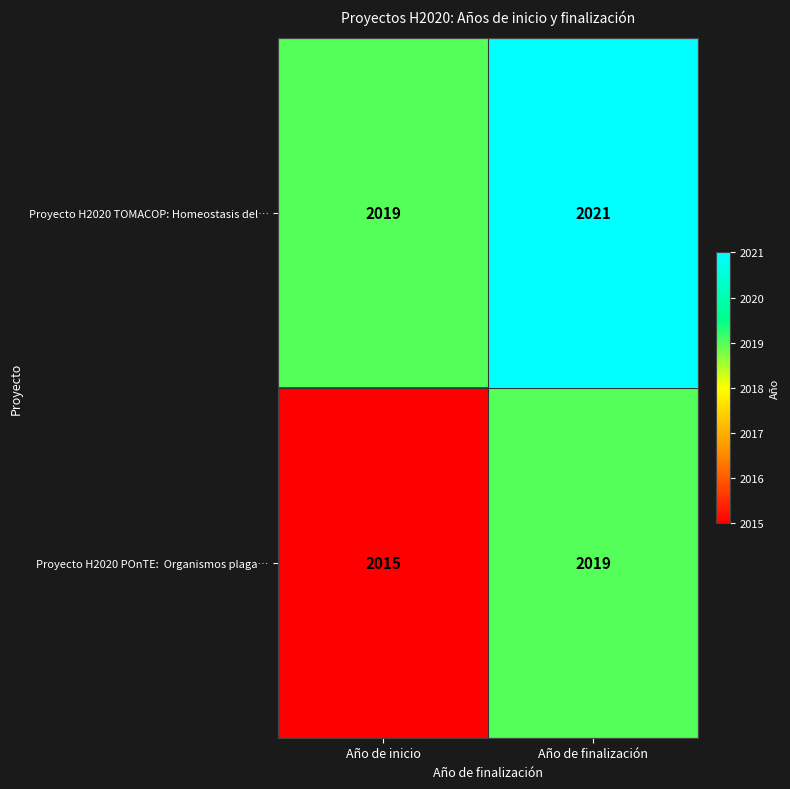

Which label corresponds to the smallest value in the chart?

Año de inicio